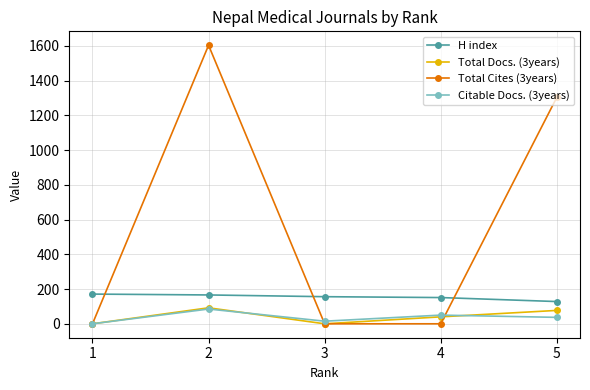

The value of Total Docs. (3years) at 3 is 0. True or false?

True